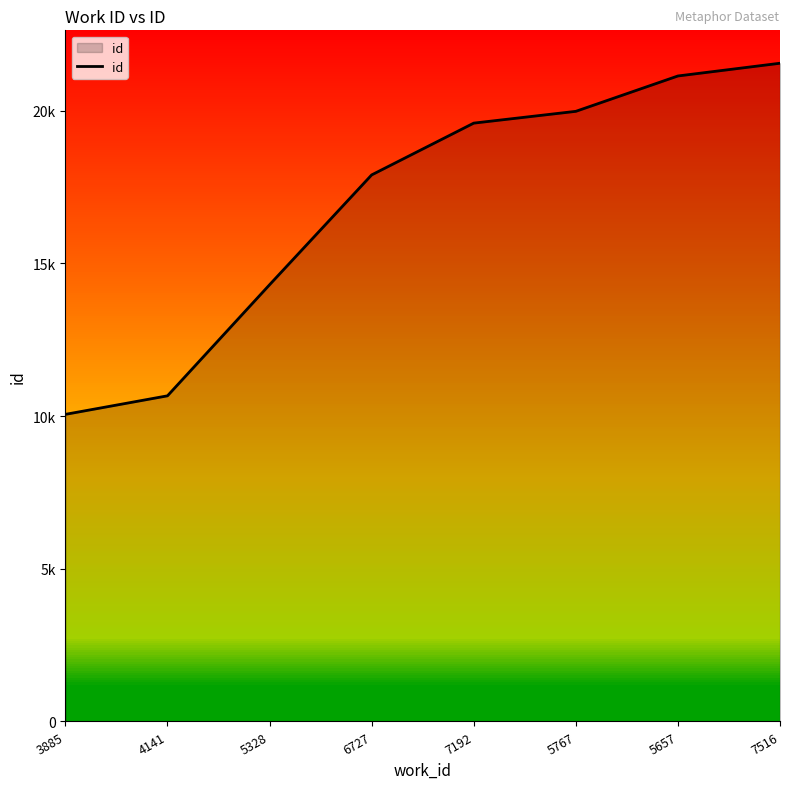

True or false: there are more than 2 points higher than both neighbors.

False